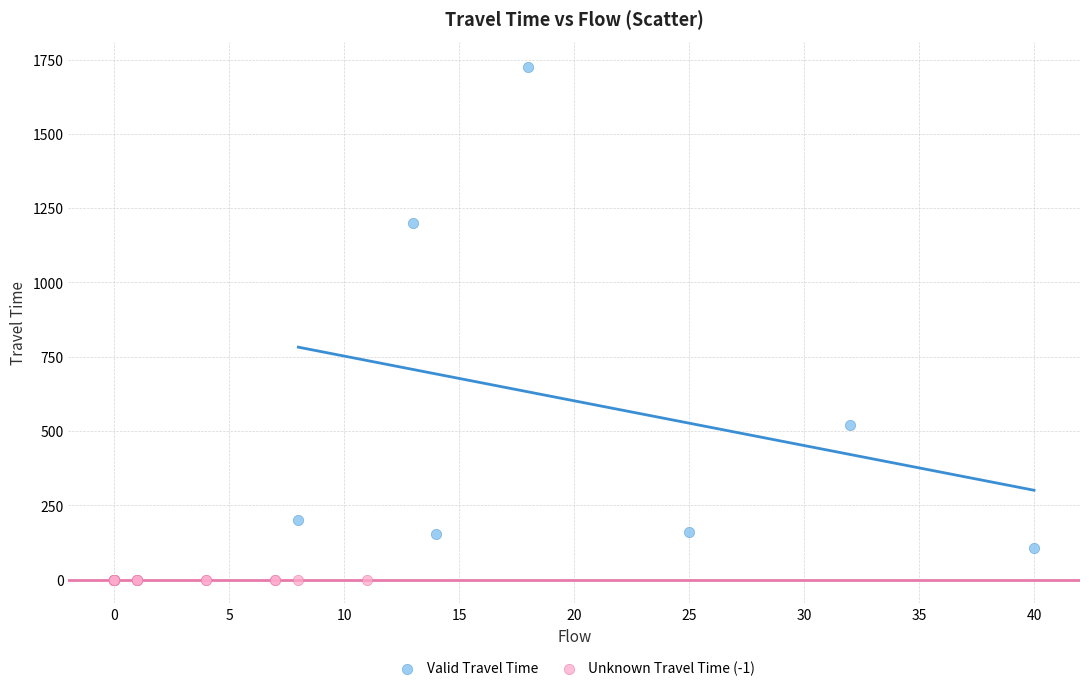

Which series reaches the minimum Y coordinate?

Unknown Travel Time (-1)